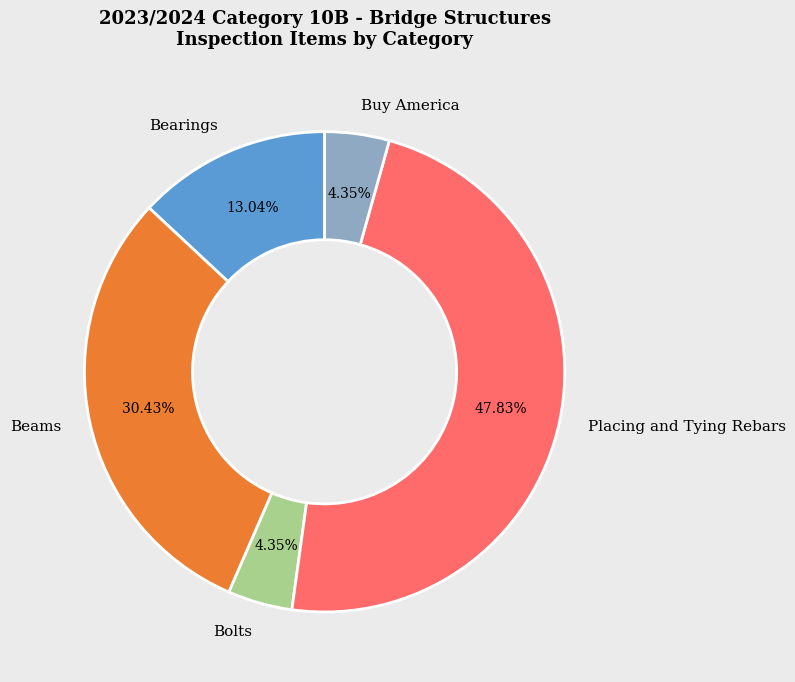

Count the number of slices in the pie.

5